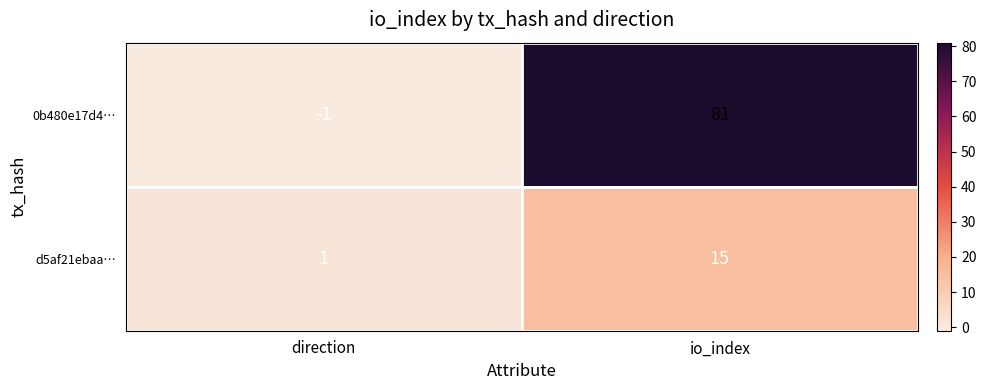

Which category has the lowest value across all series?

direction